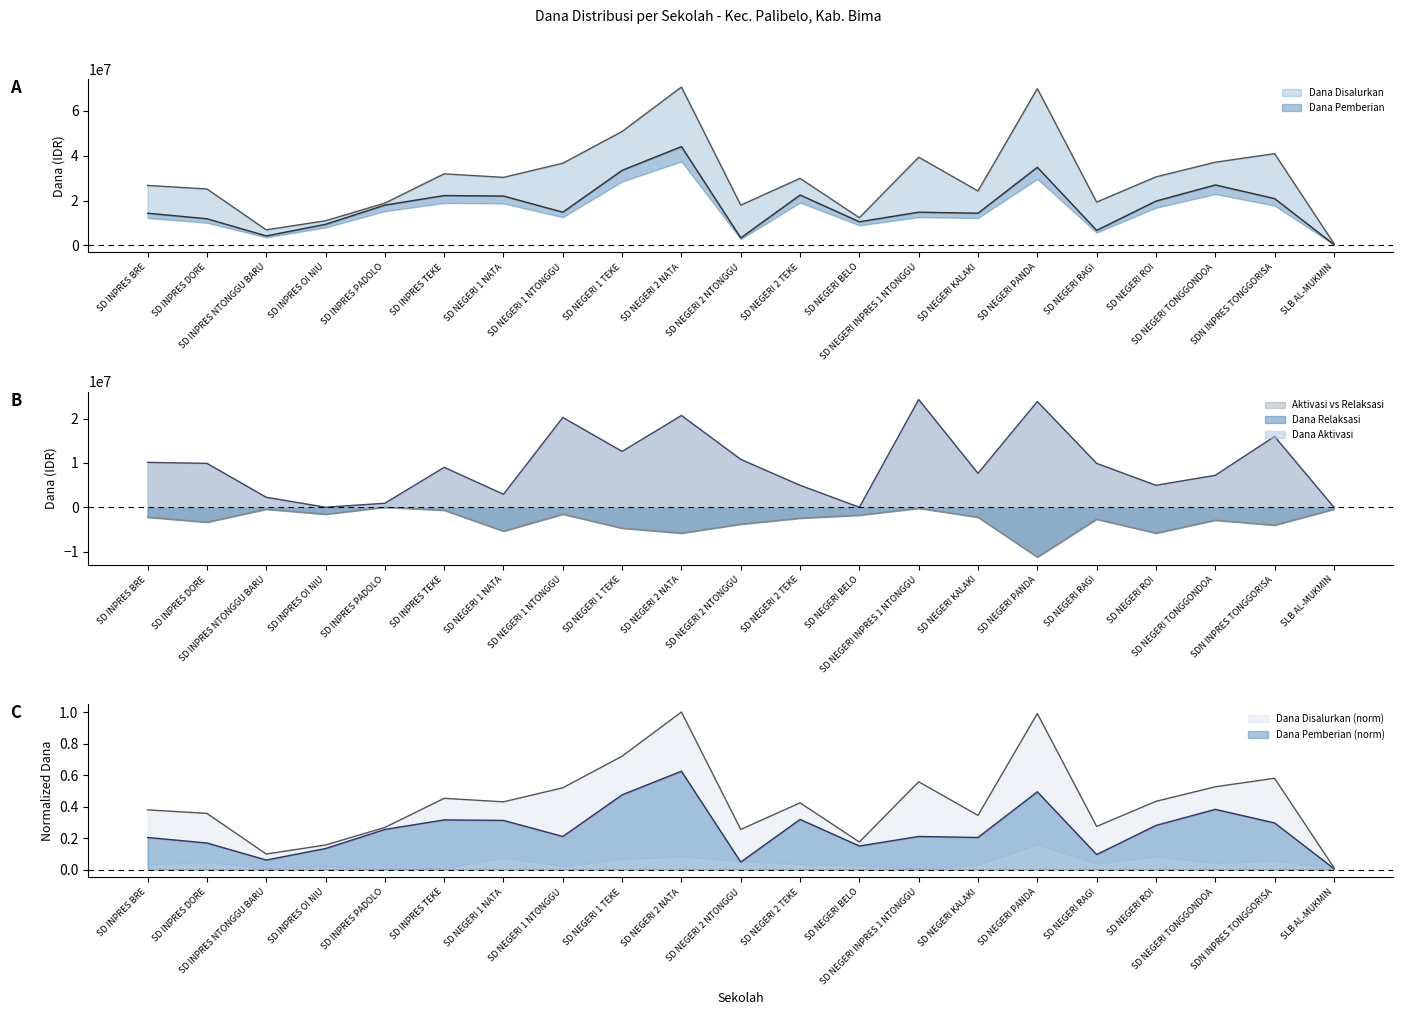

The value of Dana Relaksasi at SD NEGERI BELO is -1800000. True or false?

True